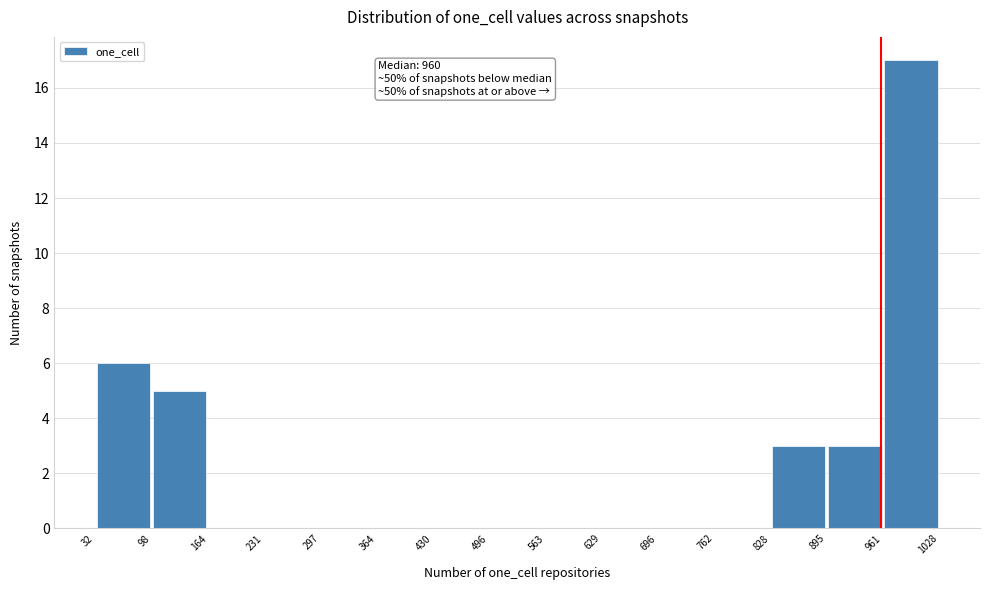

Which range on the x-axis has the tallest bar?

961 to 1028